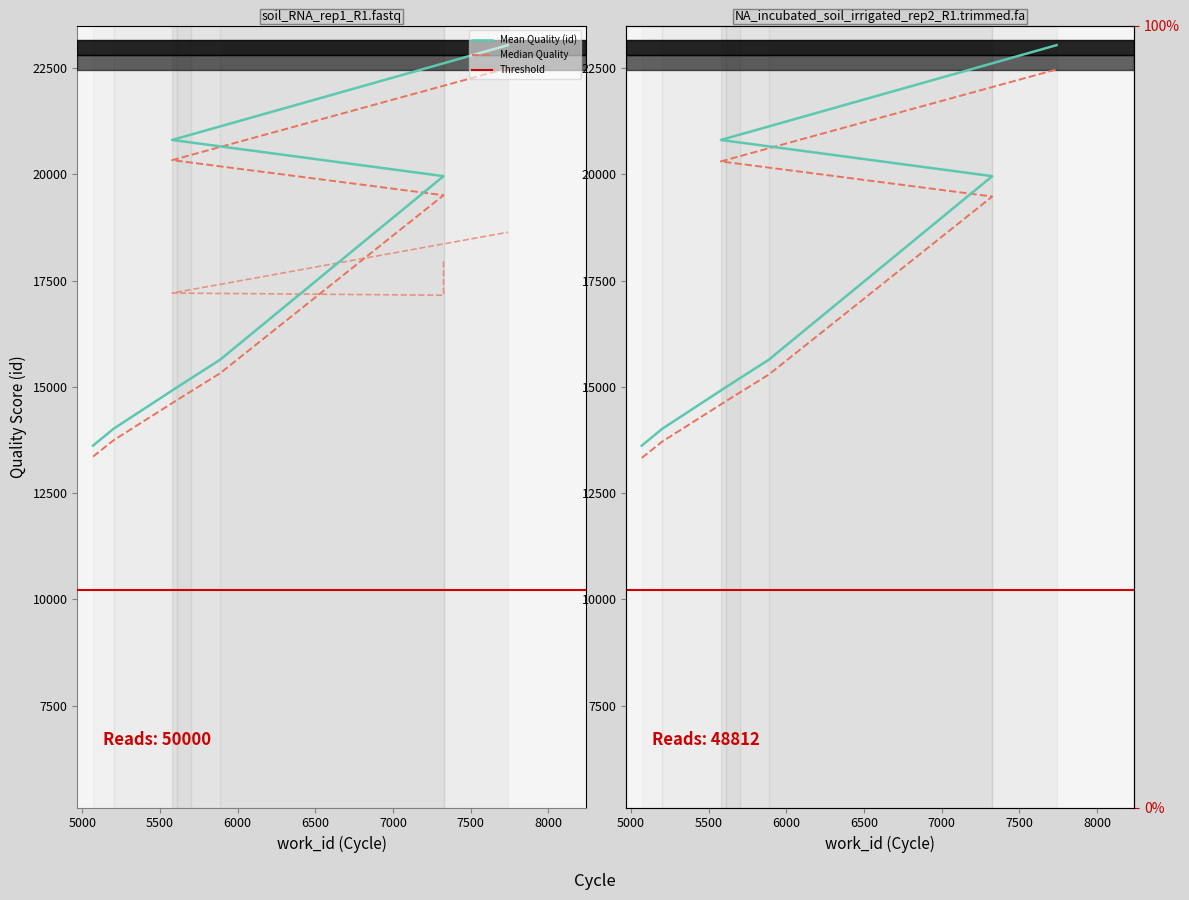

Between 7739 and 5579, which is larger?

7739